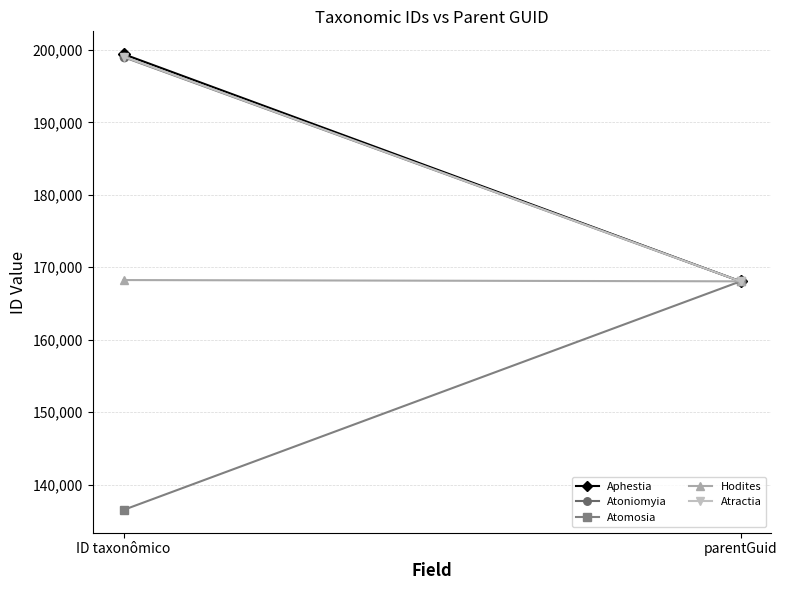

True or false: Hodites has a value of 296203 at ID taxonômico.

False